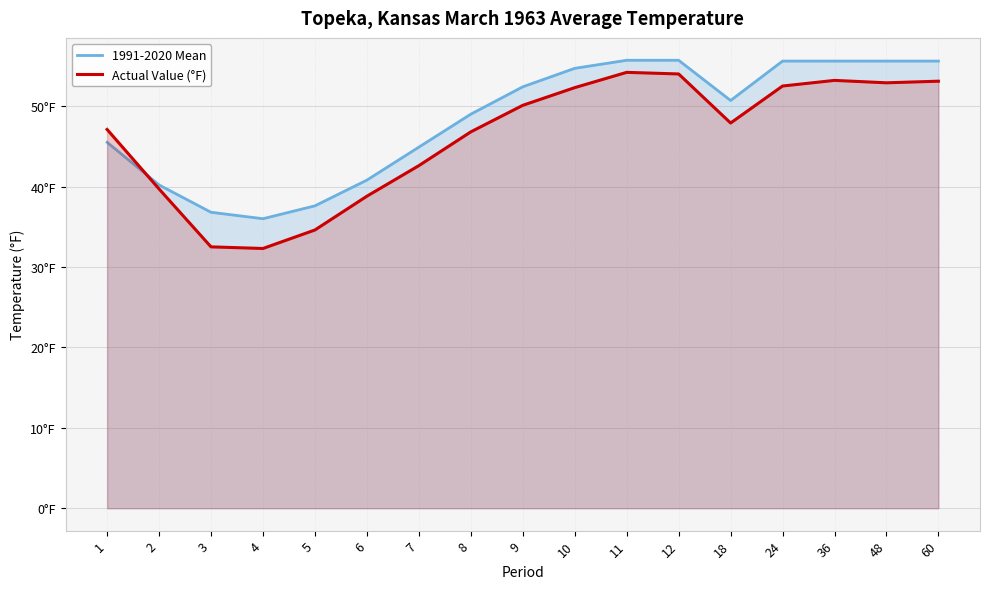

How many distinct data groups are displayed?

2